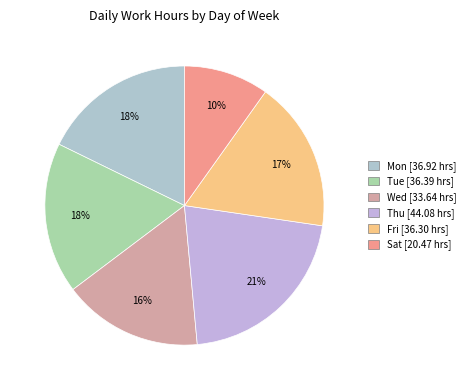

To the nearest percent, what is the difference between the largest and smallest slice percentages?

11%